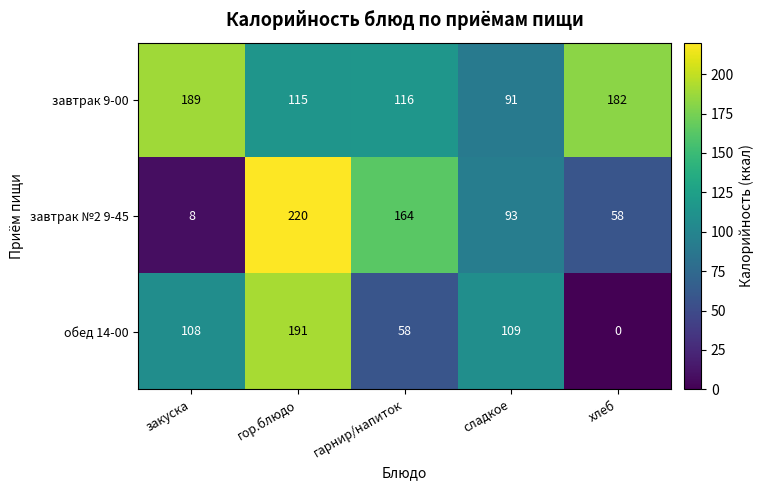

Which series has the largest range (max minus min)?

завтрак №2 9-45